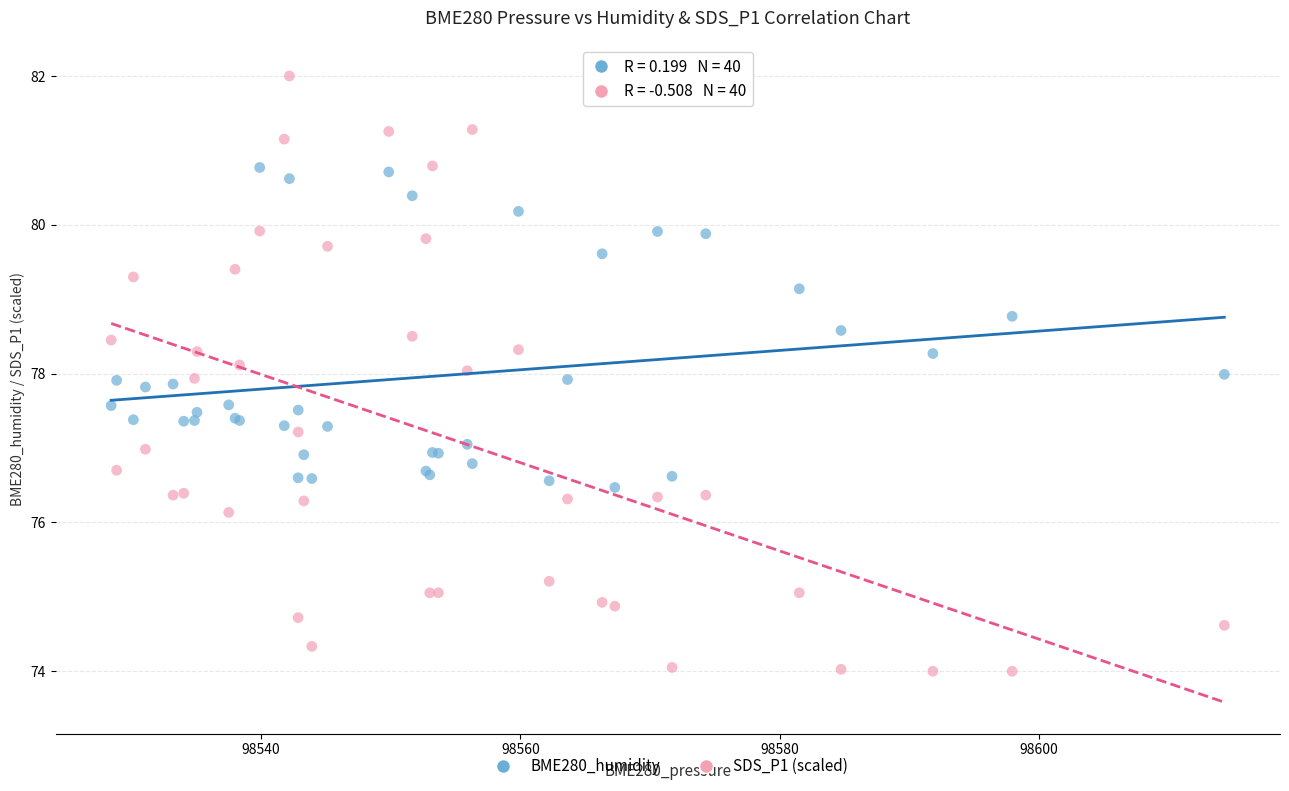

What are all the series names shown in the legend?

BME280_humidity, SDS_P1 (scaled)